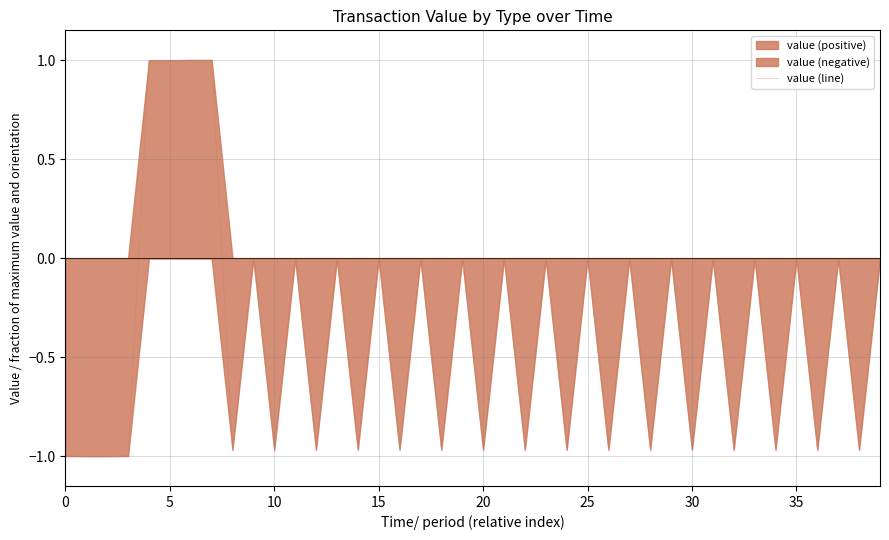

What is the value of the 6th point from the left?

1.0